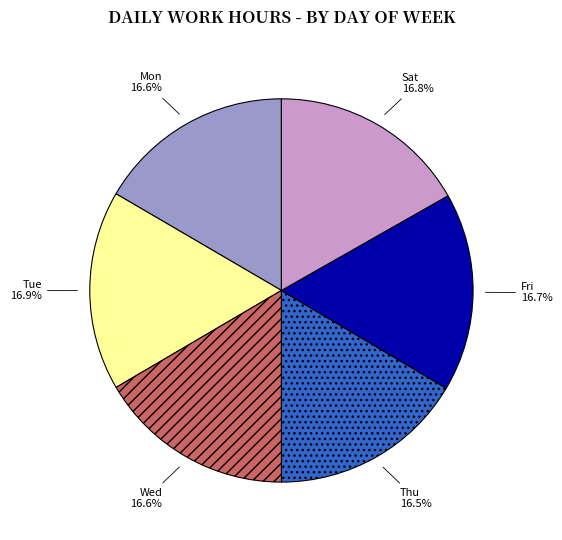

To the nearest percent, what percentage of the pie is Tue?

17%